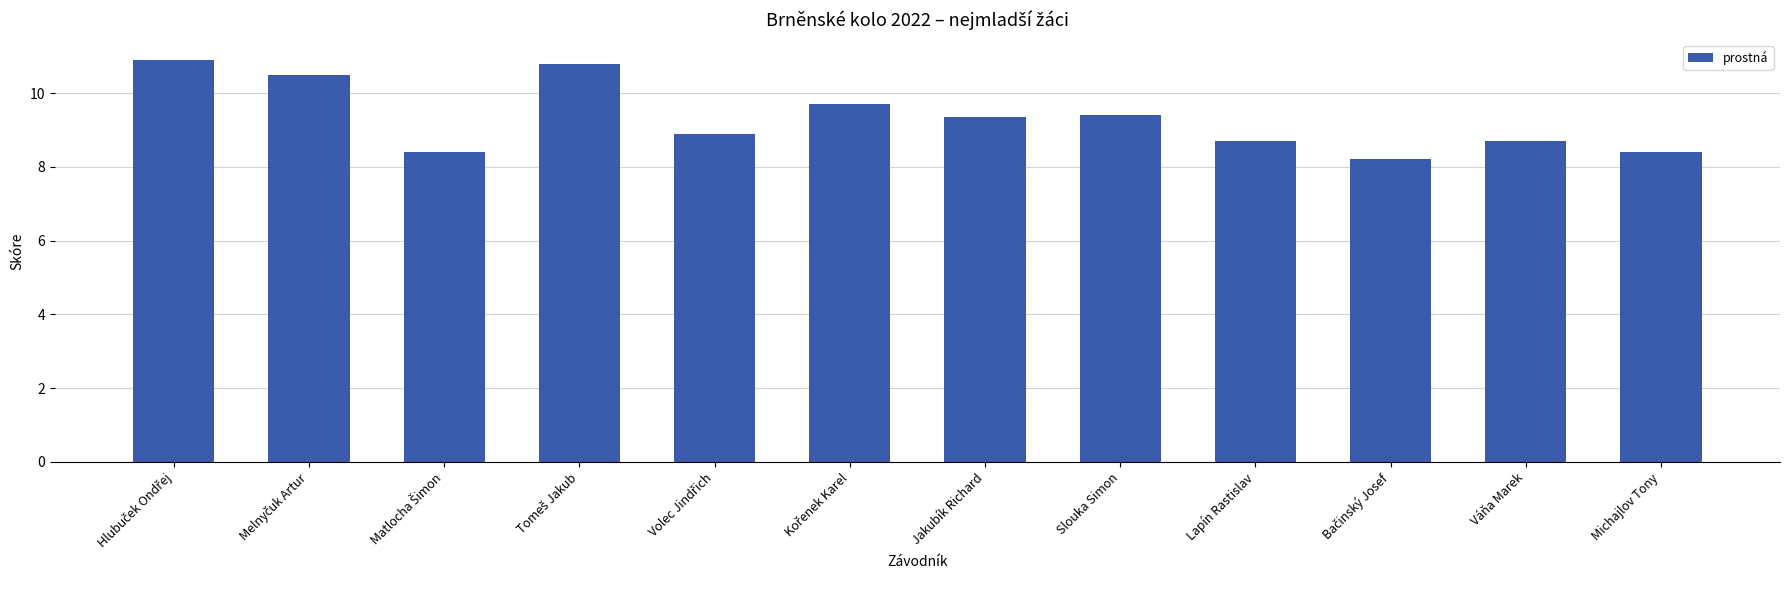

What is the sum of all values?

112.0